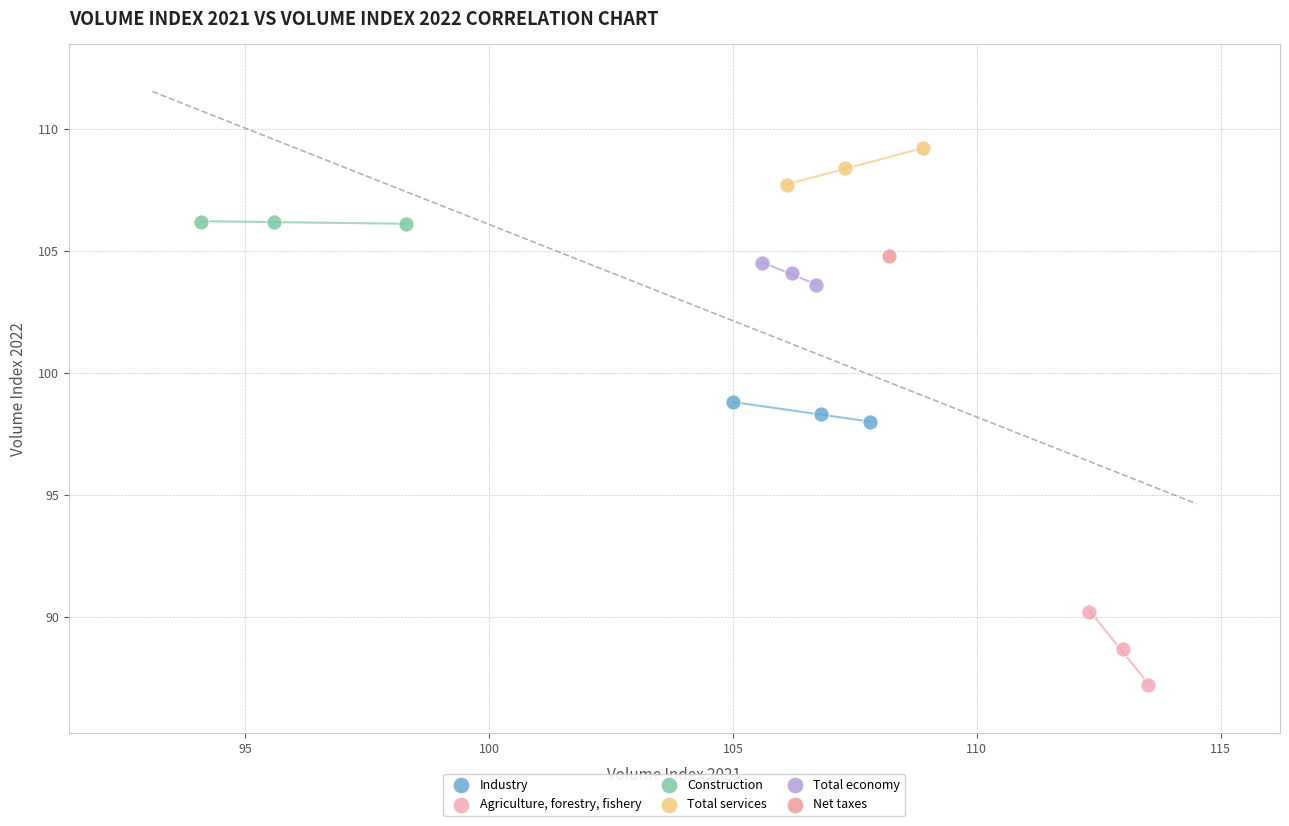

What are all the series names shown in the legend?

Industry, Agriculture, forestry, fishery, Construction, Total services, Total economy, Net taxes